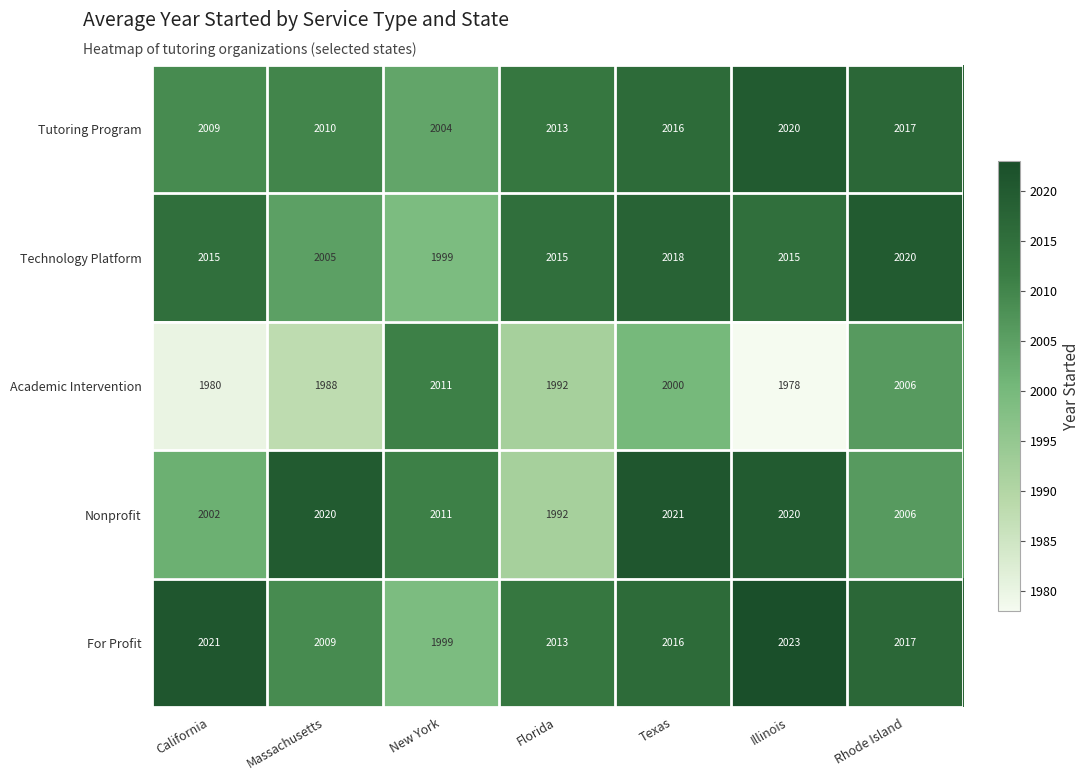

Which series has the largest total across all categories?

For Profit